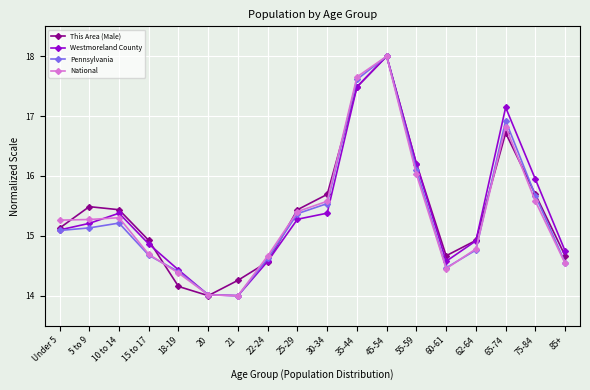

What are all the series names shown in the legend?

This Area (Male), Westmoreland County, Pennsylvania, National